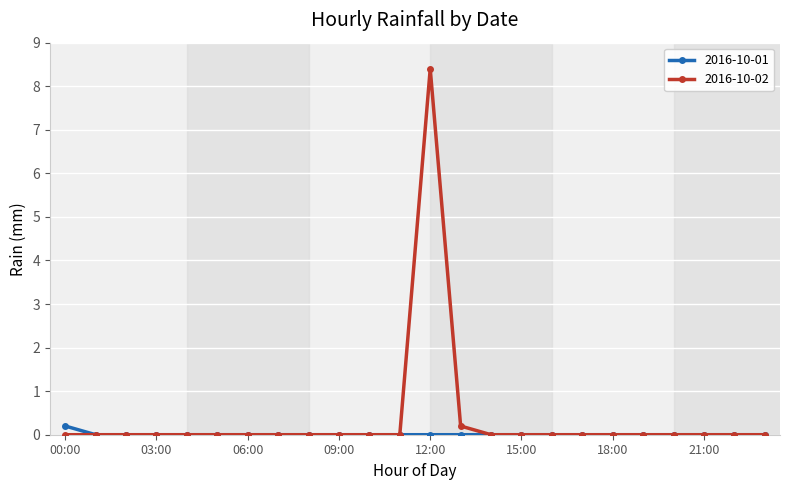

List the series in order of their peak value, highest first.

2016-10-02, 2016-10-01